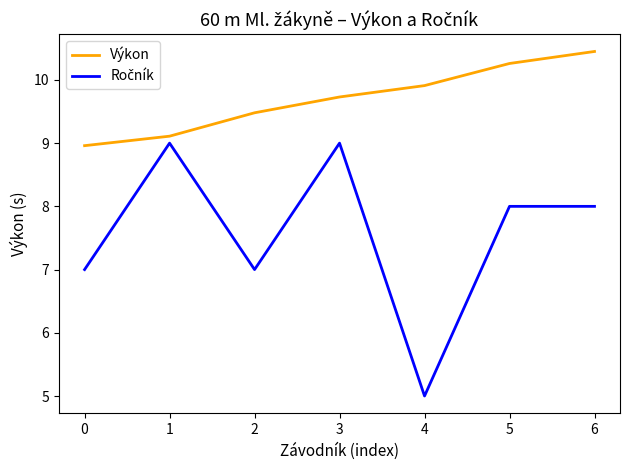

What is the average value of the Výkon series?

9.7